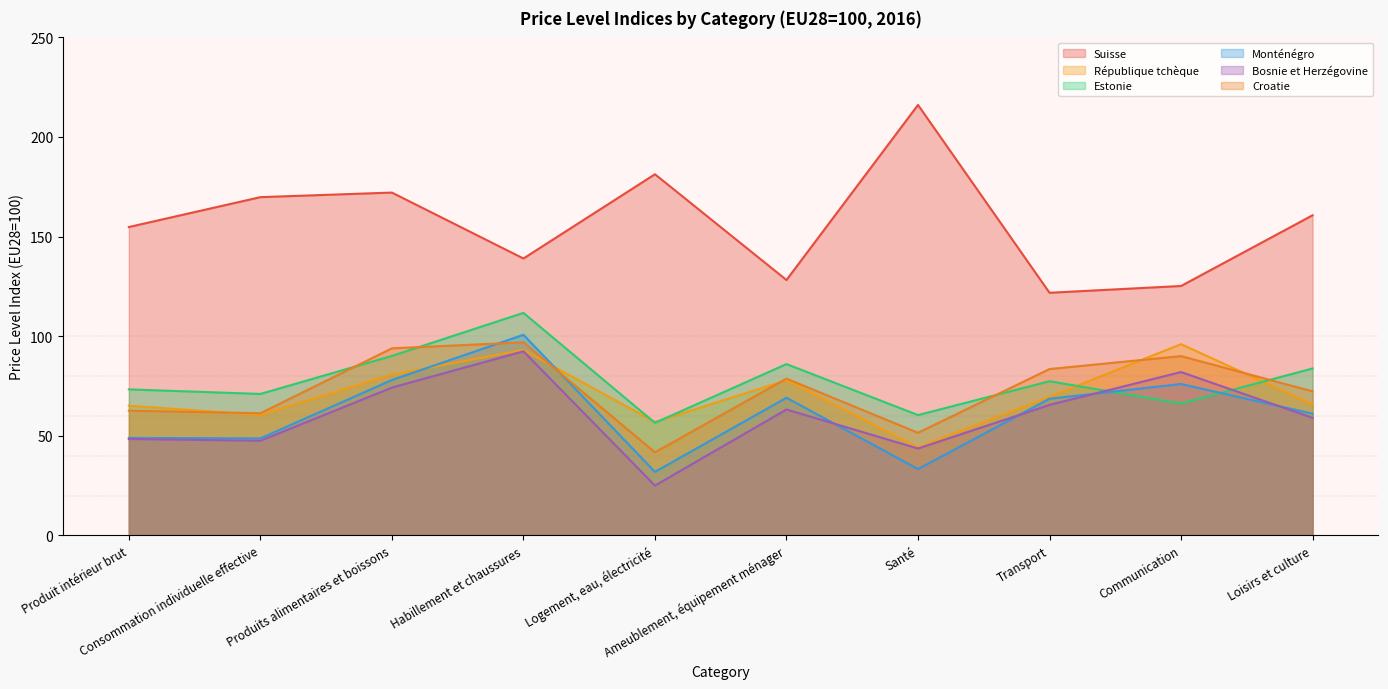

How many interior local peaks does the Bosnie et Herzégovine series have?

3